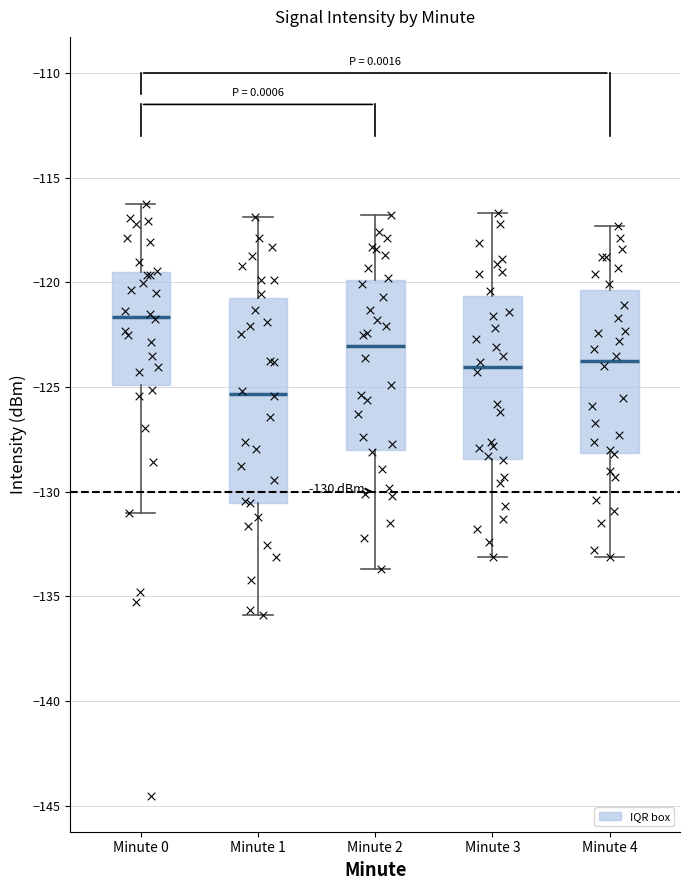

Which box's median line is the highest?

Minute 0